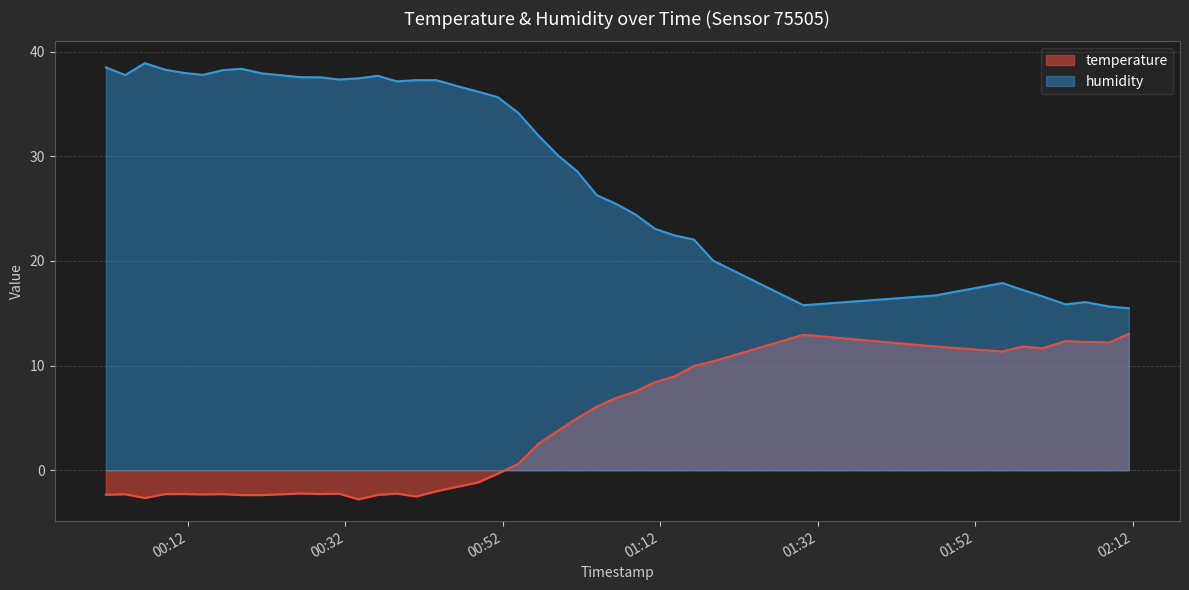

What is the difference between the maximum and minimum values in the temperature series?

15.8